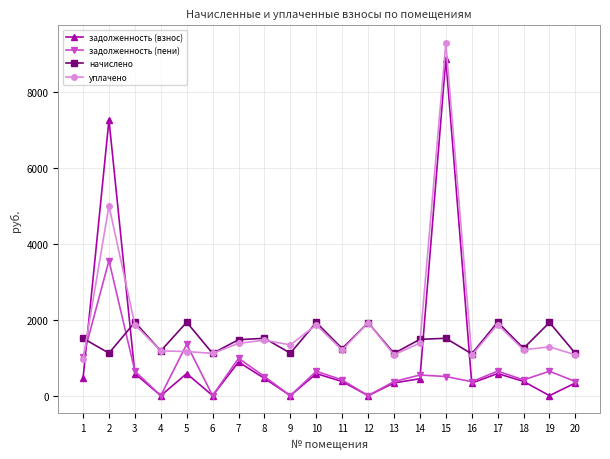

True or false: уплачено and задолженность (взнос) cross at least once.

True